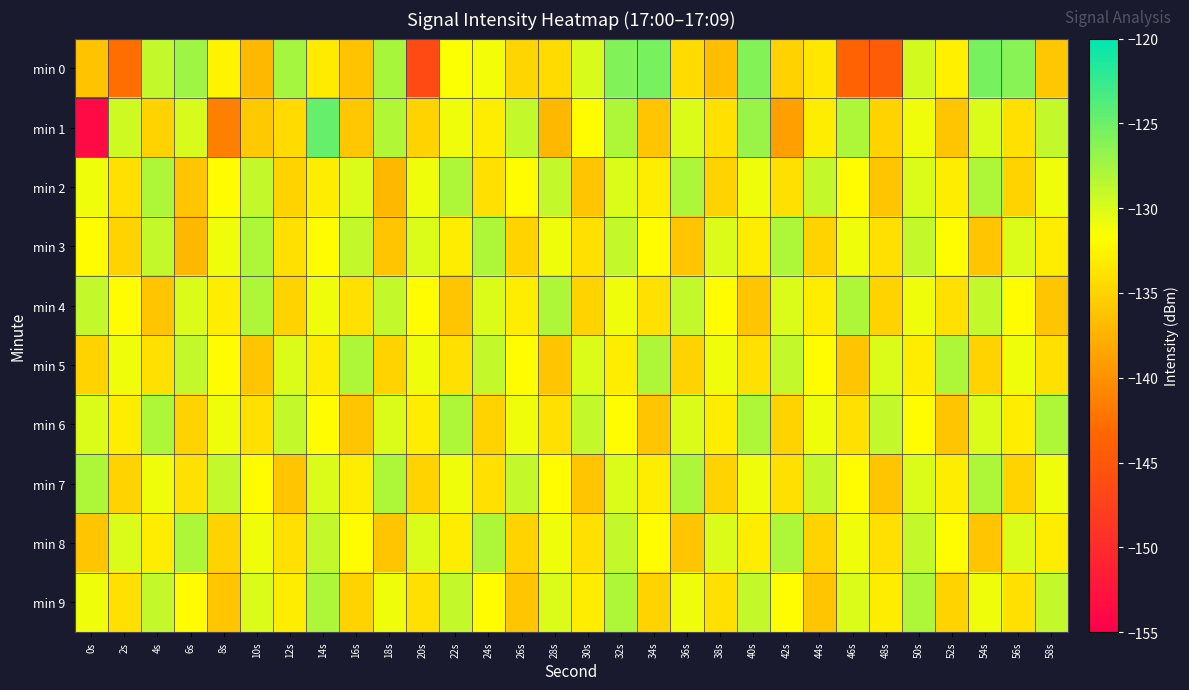

What is the smallest value displayed?

-153.7